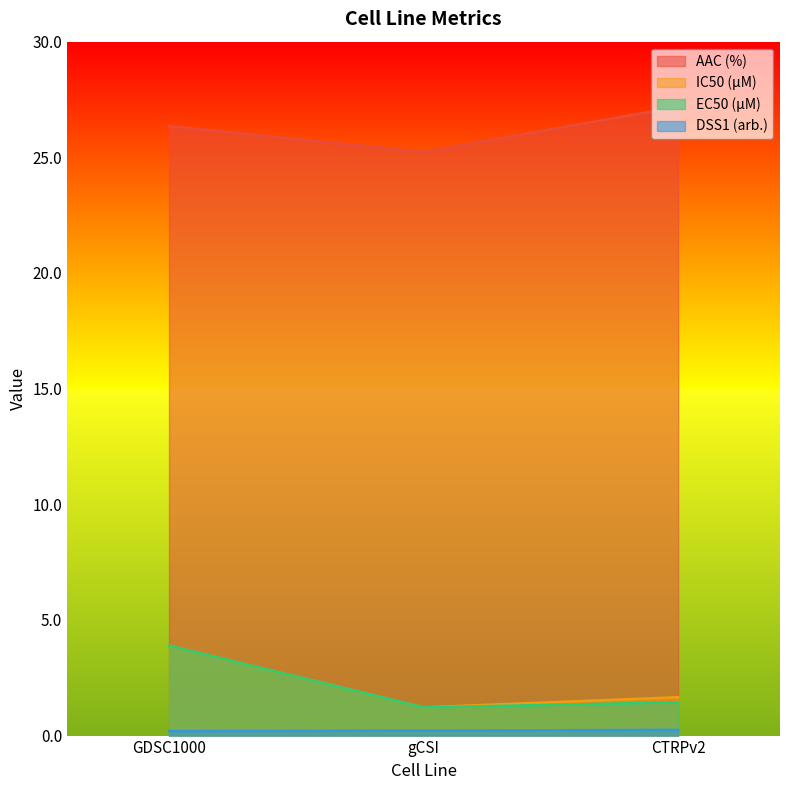

How many data points does each series have?

3